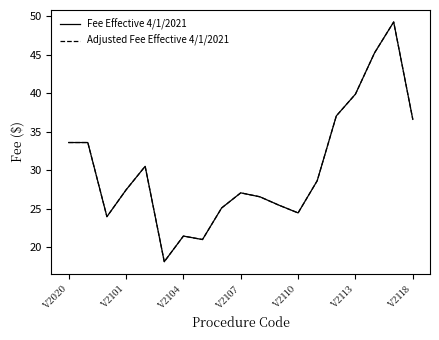

True or false: Fee Effective 4/1/2021 has more than 0 points higher than both neighbors.

True